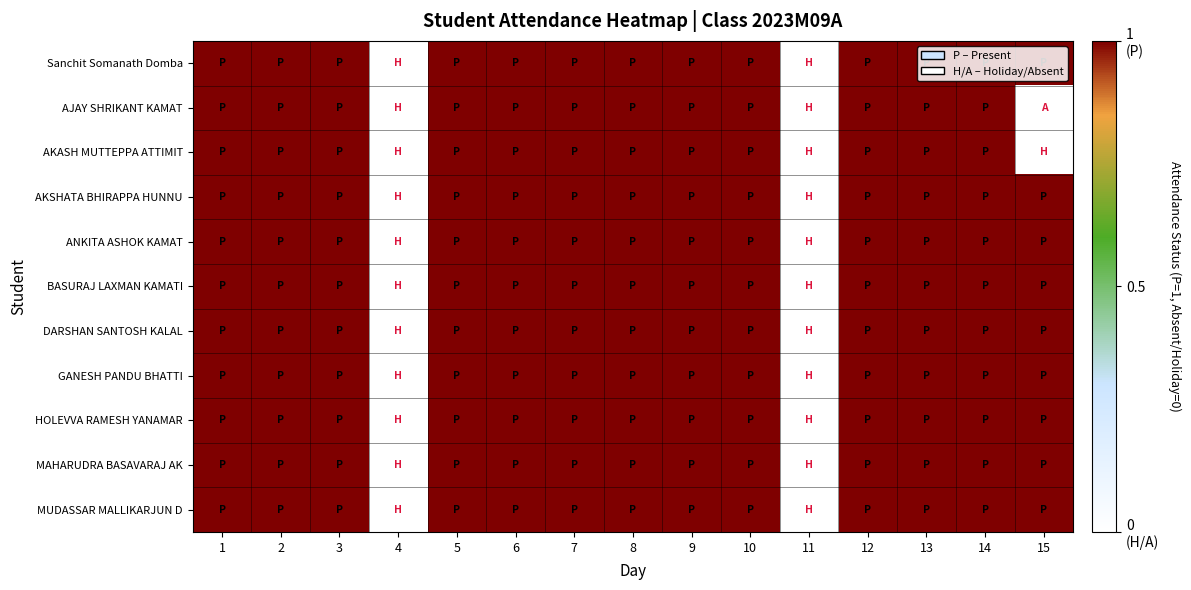

Reading left to right, list all the values displayed in this chart.

Sanchit Somanath Domba: 1=1	2=1	3=1	4=0	5=1	6=1	7=1	8=1	9=1	10=1	11=0	12=1	13=1	14=1	15=1
AJAY SHRIKANT KAMAT: 1=1	2=1	3=1	4=0	5=1	6=1	7=1	8=1	9=1	10=1	11=0	12=1	13=1	14=1	15=0
AKASH MUTTEPPA ATTIMIT: 1=1	2=1	3=1	4=0	5=1	6=1	7=1	8=1	9=1	10=1	11=0	12=1	13=1	14=1	15=0
AKSHATA BHIRAPPA HUNNU: 1=1	2=1	3=1	4=0	5=1	6=1	7=1	8=1	9=1	10=1	11=0	12=1	13=1	14=1	15=1
ANKITA ASHOK KAMAT: 1=1	2=1	3=1	4=0	5=1	6=1	7=1	8=1	9=1	10=1	11=0	12=1	13=1	14=1	15=1
BASURAJ LAXMAN KAMATI: 1=1	2=1	3=1	4=0	5=1	6=1	7=1	8=1	9=1	10=1	11=0	12=1	13=1	14=1	15=1
DARSHAN SANTOSH KALAL: 1=1	2=1	3=1	4=0	5=1	6=1	7=1	8=1	9=1	10=1	11=0	12=1	13=1	14=1	15=1
GANESH PANDU BHATTI: 1=1	2=1	3=1	4=0	5=1	6=1	7=1	8=1	9=1	10=1	11=0	12=1	13=1	14=1	15=1
HOLEVVA RAMESH YANAMAR: 1=1	2=1	3=1	4=0	5=1	6=1	7=1	8=1	9=1	10=1	11=0	12=1	13=1	14=1	15=1
MAHARUDRA BASAVARAJ AK: 1=1	2=1	3=1	4=0	5=1	6=1	7=1	8=1	9=1	10=1	11=0	12=1	13=1	14=1	15=1
MUDASSAR MALLIKARJUN D: 1=1	2=1	3=1	4=0	5=1	6=1	7=1	8=1	9=1	10=1	11=0	12=1	13=1	14=1	15=1